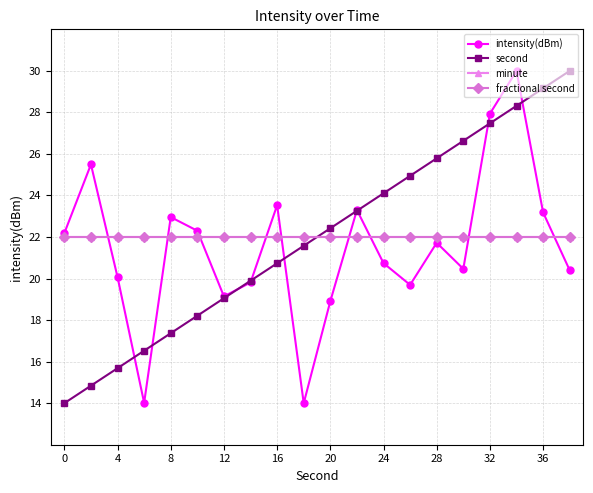

Is this an area chart (filled region under the line)?

No